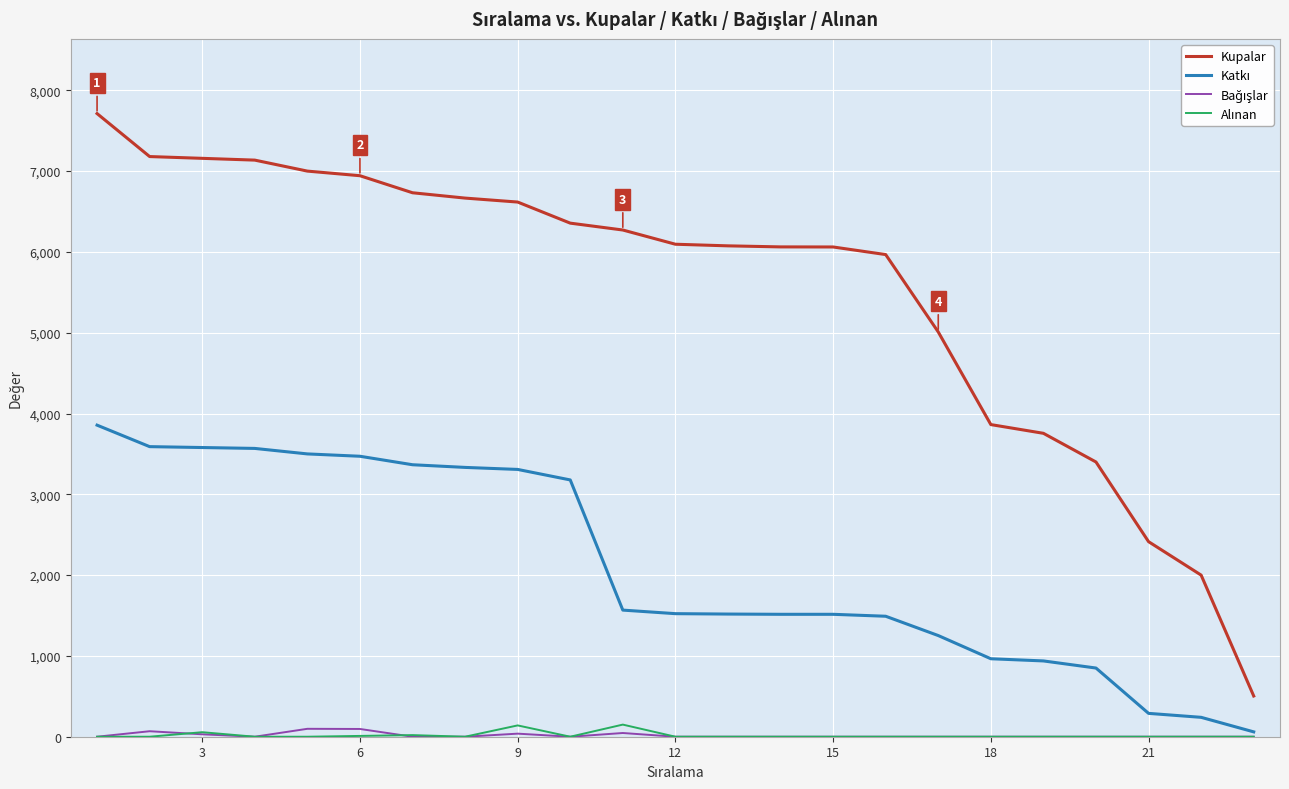

Which series has the widest spread of values?

Kupalar